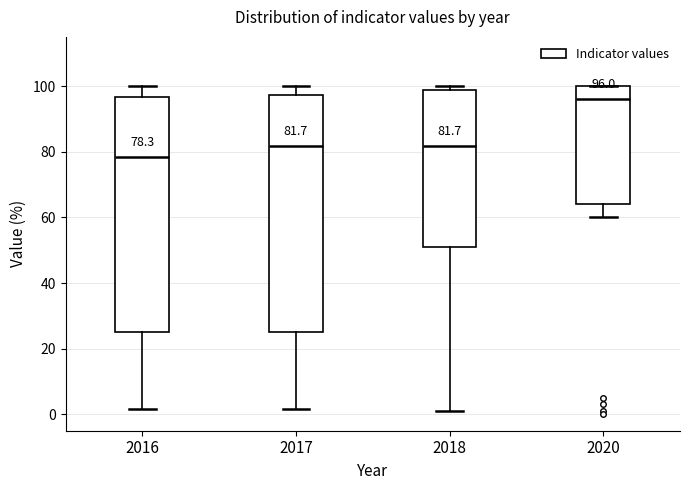

Which box's median line is the lowest?

2016